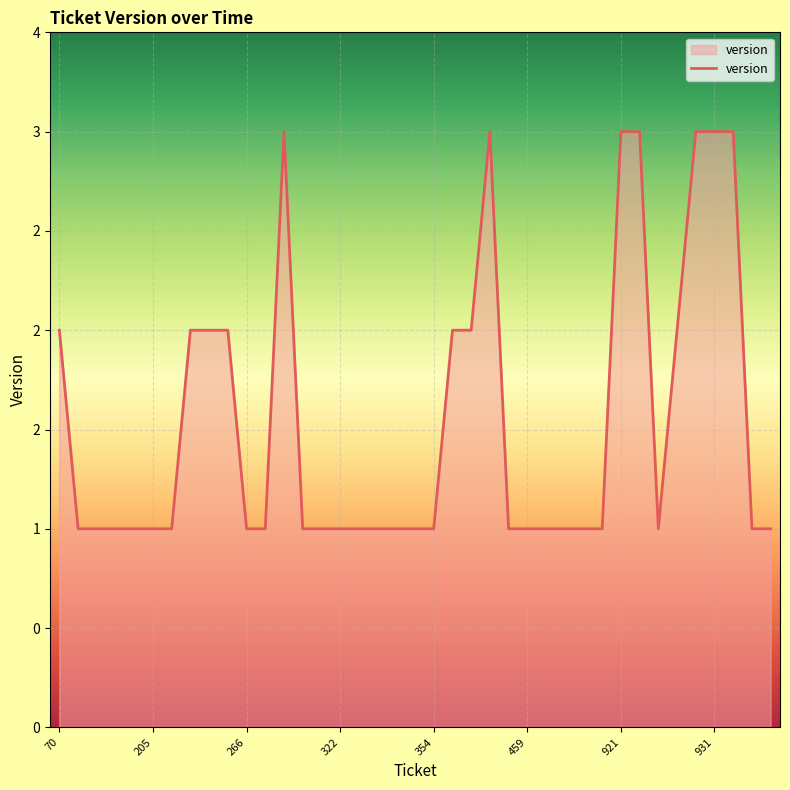

What is the label of the 31st point from the right?

218